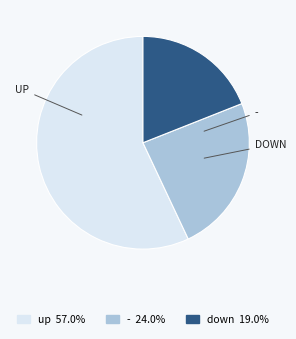

Does any single category account for the majority?

Yes